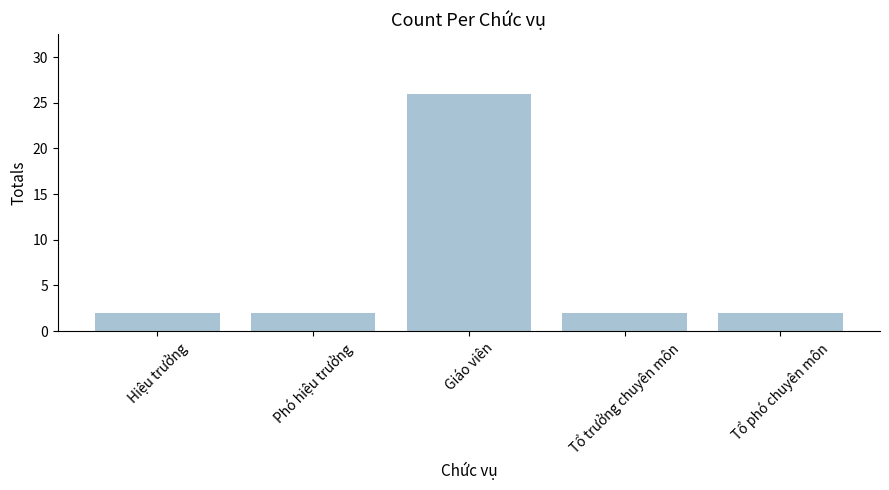

What is the difference between the values at Giáo viên and Tổ phó chuyên môn?

24